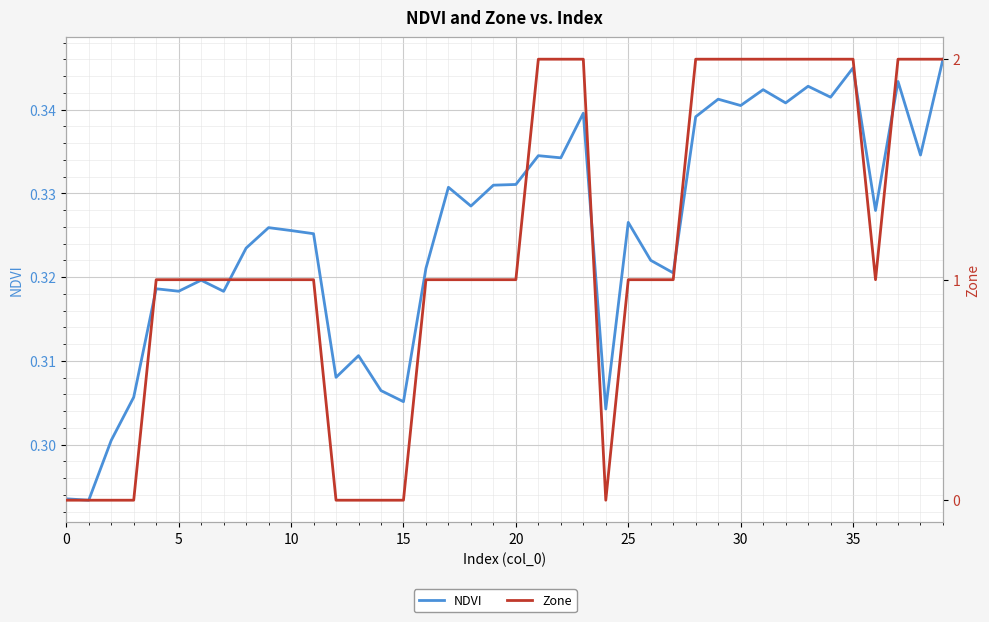

What is the total value across all series at 28?

2.3